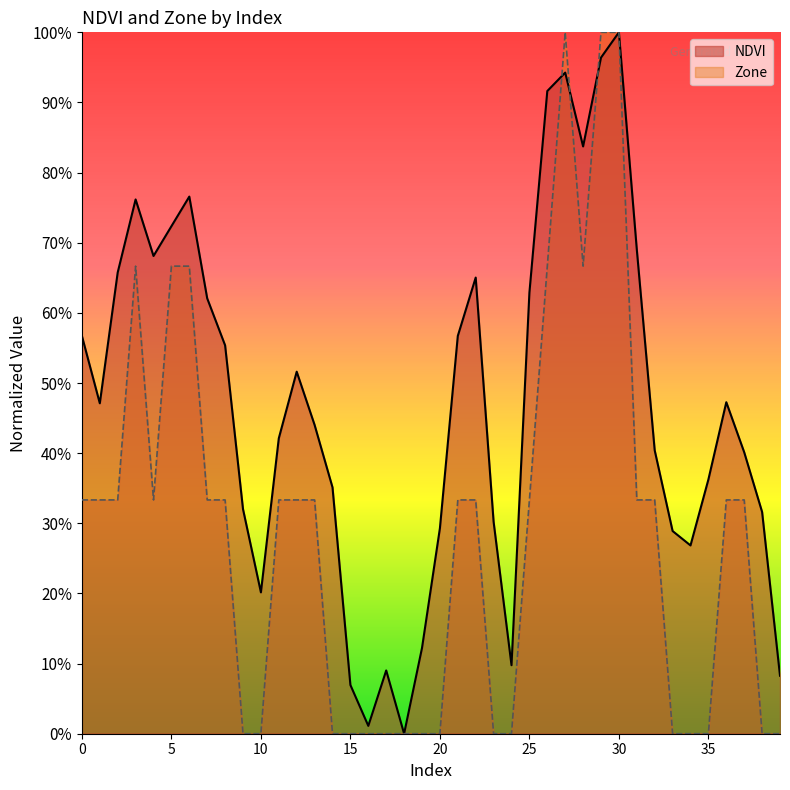

The value of NDVI at 27 is 1.3. True or false?

False